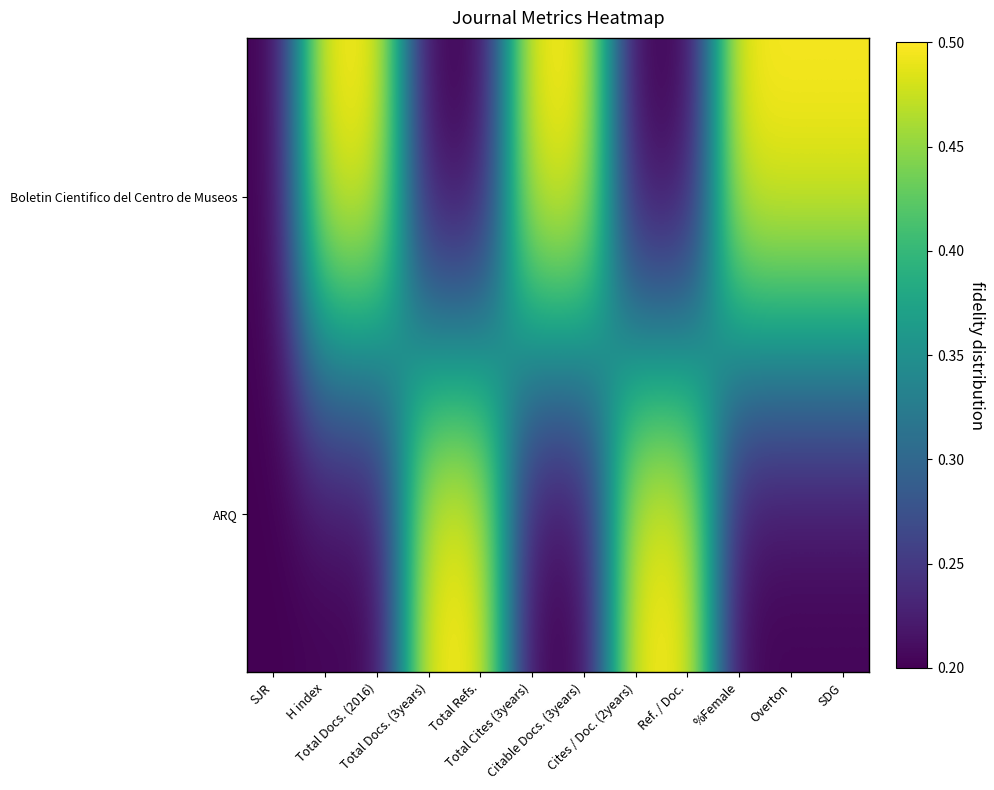

Which has a higher value, Total Docs. (2016) or Total Docs. (3years)?

Total Docs. (2016)